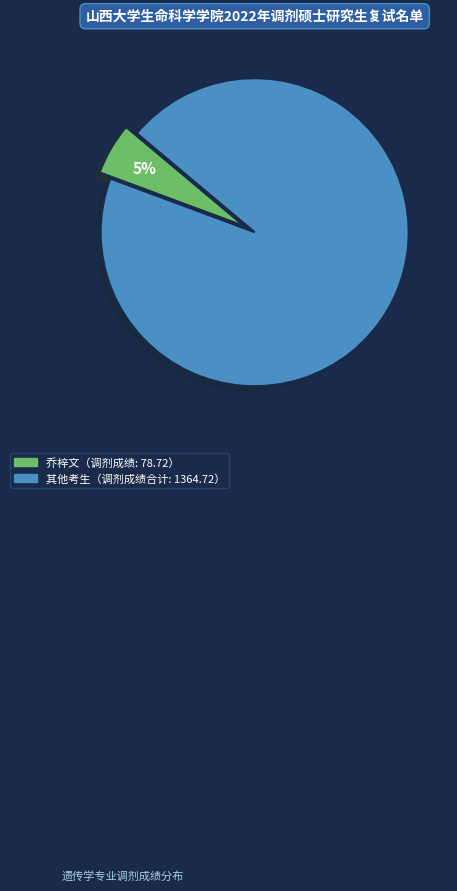

Is there any slice that represents more than half of the pie?

Yes